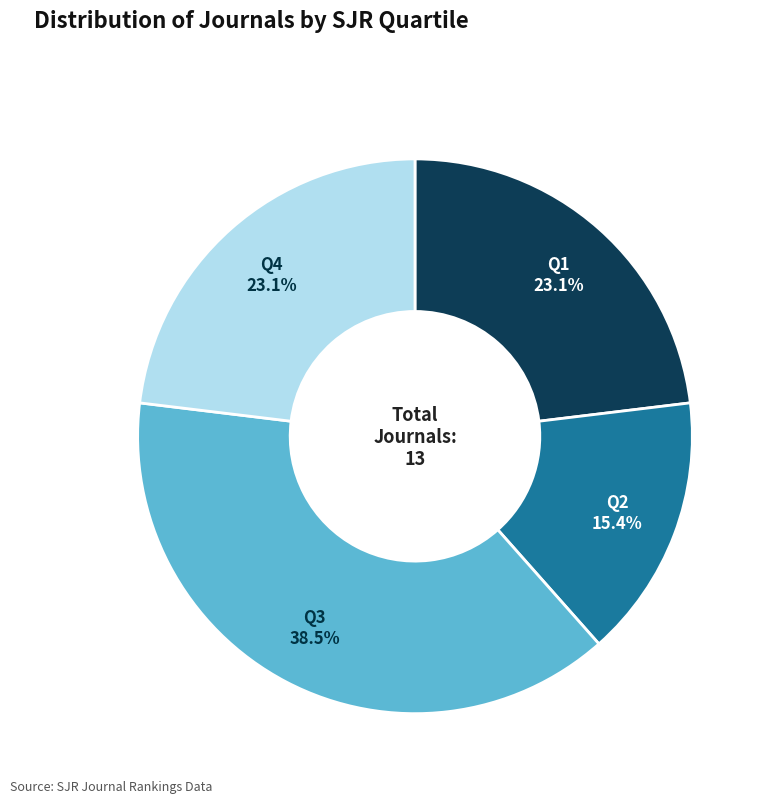

To the nearest percent, what is the average slice percentage?

25%